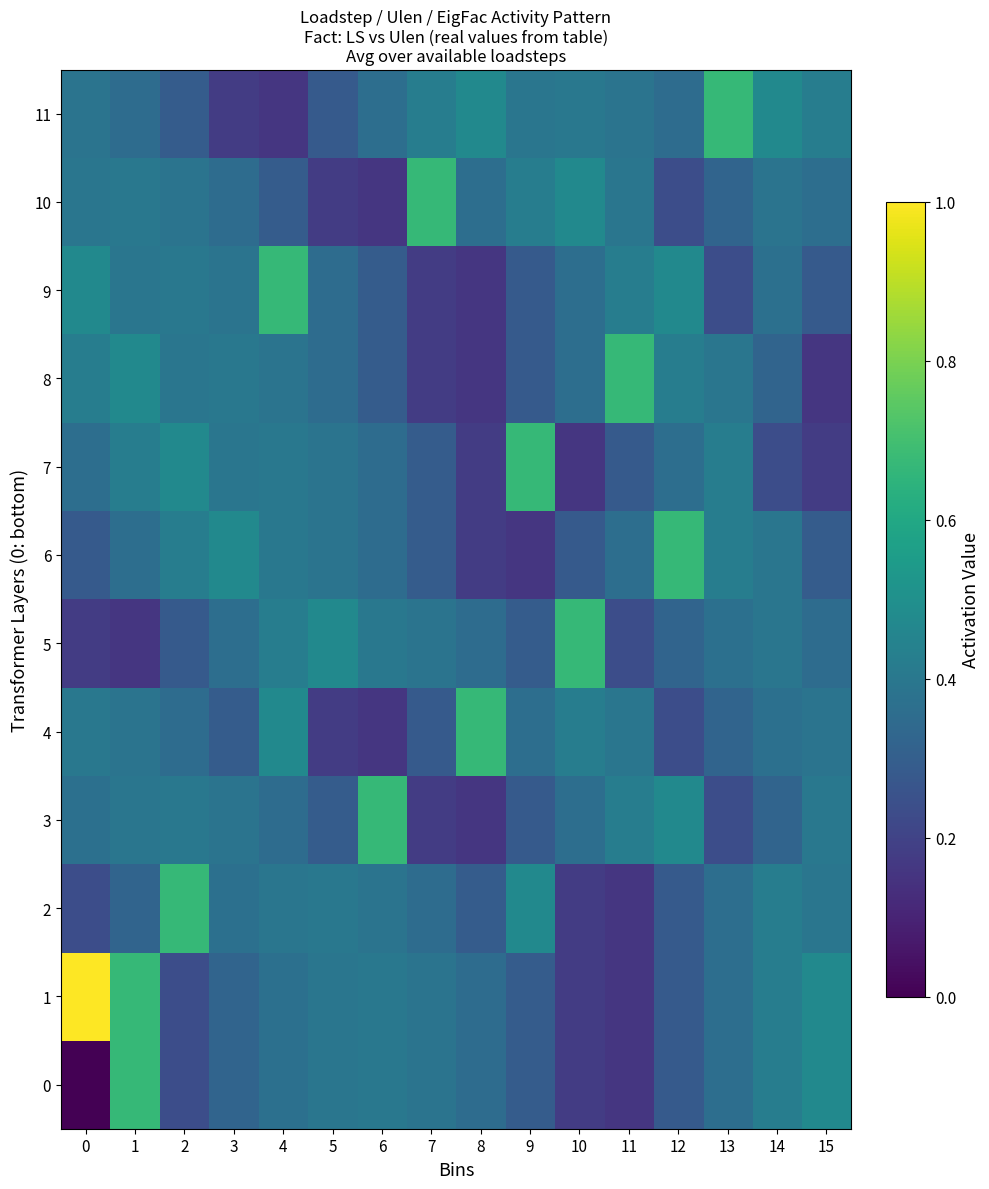

What is the total value across all series at 13?

4.5